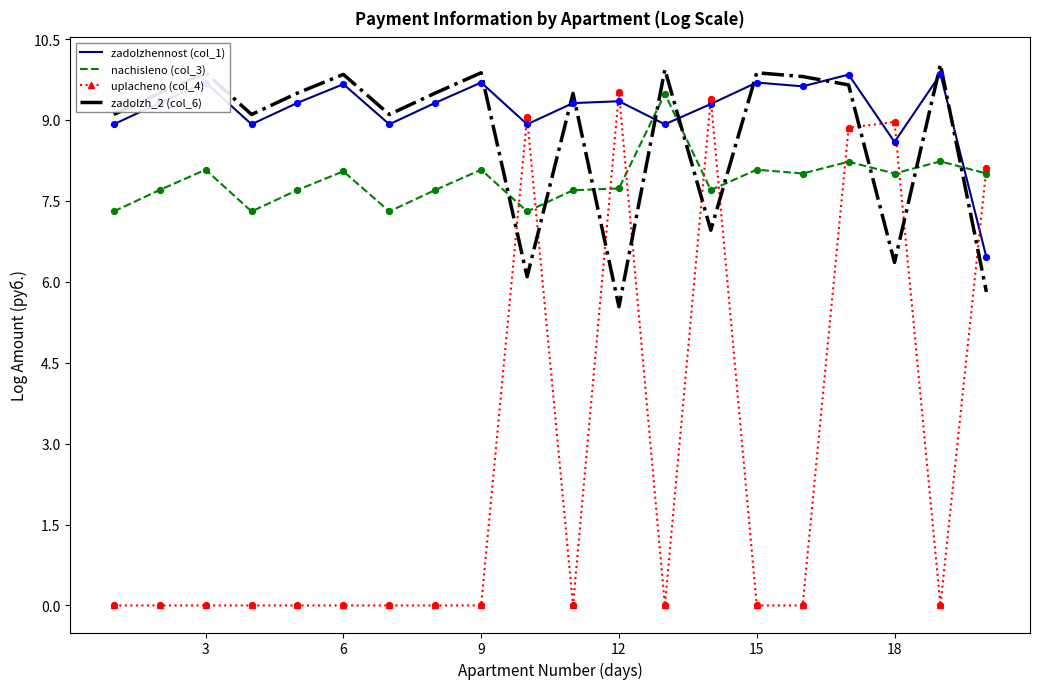

At how many categories does at least one series exceed 7?

20